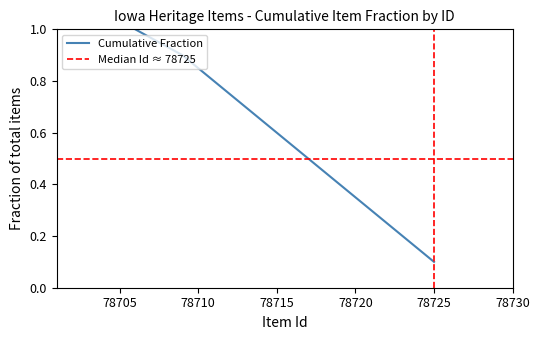

Where is Cumulative Fraction nearest to the value 0?

78725